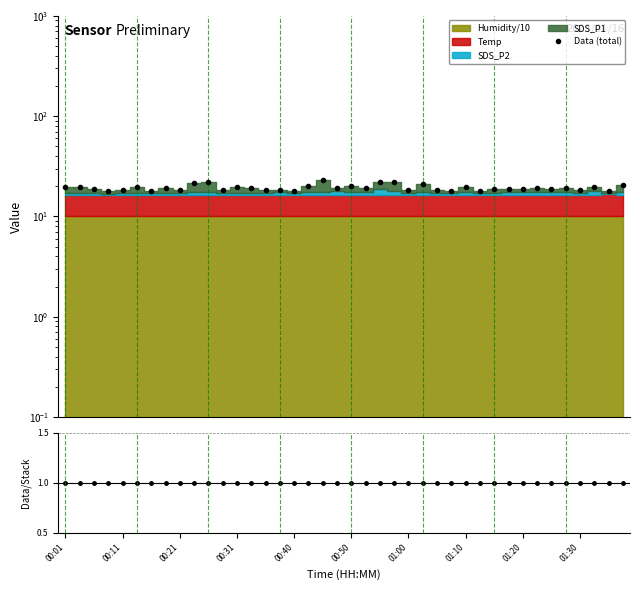

True or false: Data/Stack and Data (total) intersect in this chart.

False